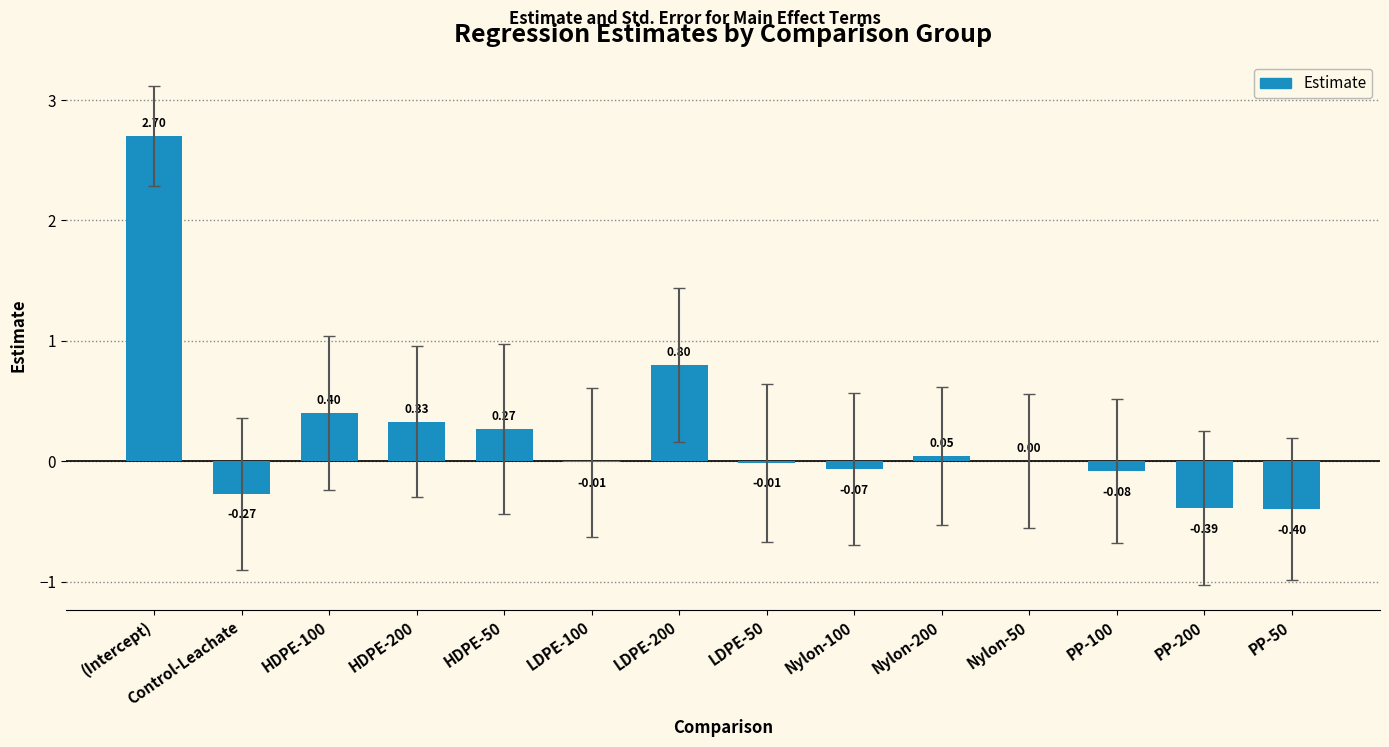

Which has a higher value, LDPE-100 or PP-50?

LDPE-100